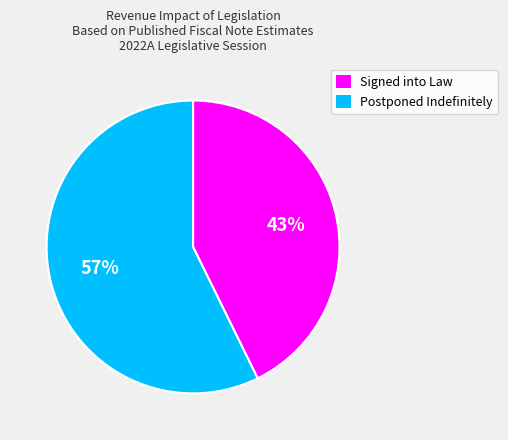

What is the largest slice in the pie chart?

Postponed Indefinitely